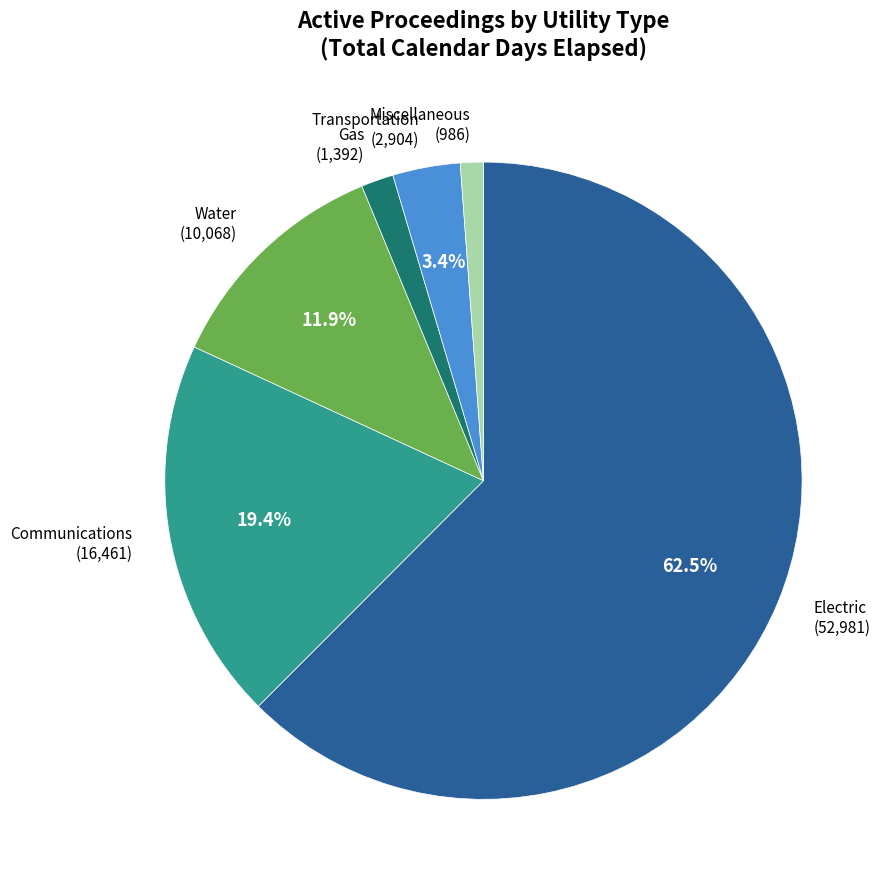

True or false: Electric accounts for 51% of the total.

False